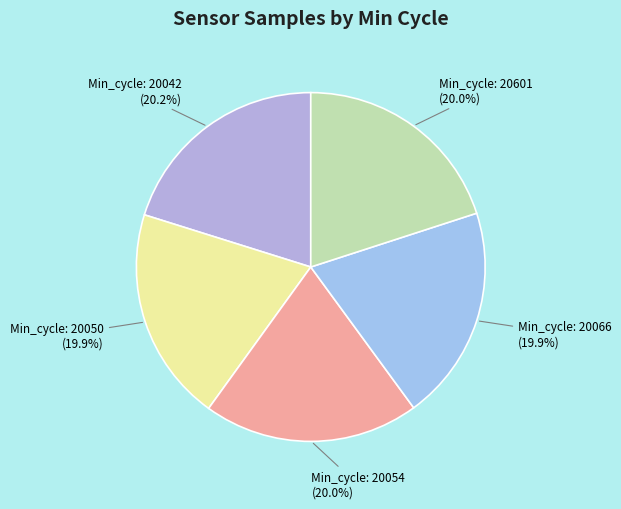

How many segments does this pie chart have?

5